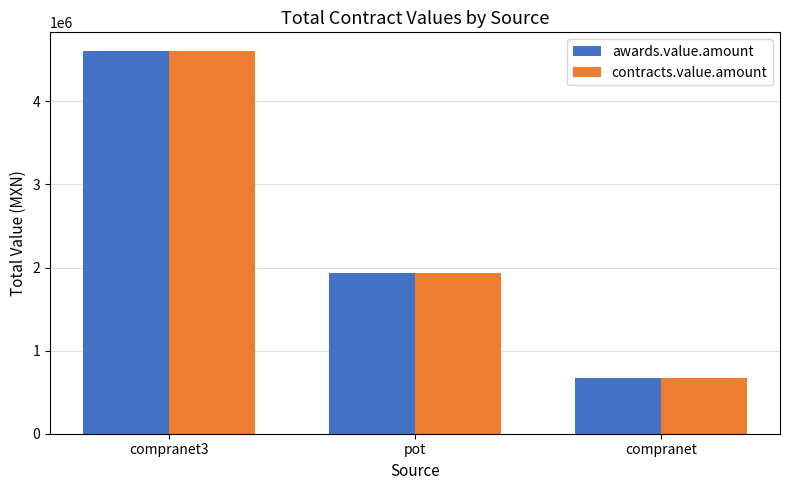

How many bars are there in each group?

2